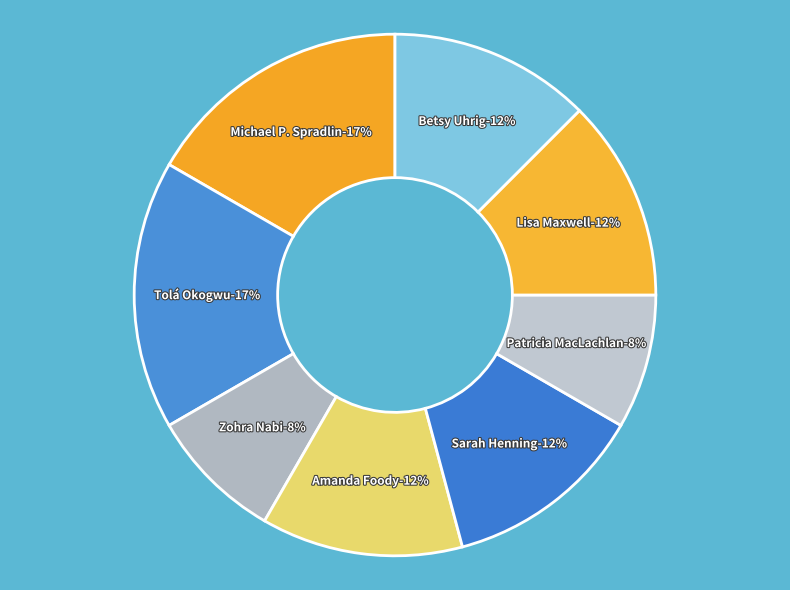

To the nearest percent, what is the difference between the Amanda Foody (170700861) and Patricia MacLachlan (38022587) slice percentages?

4%